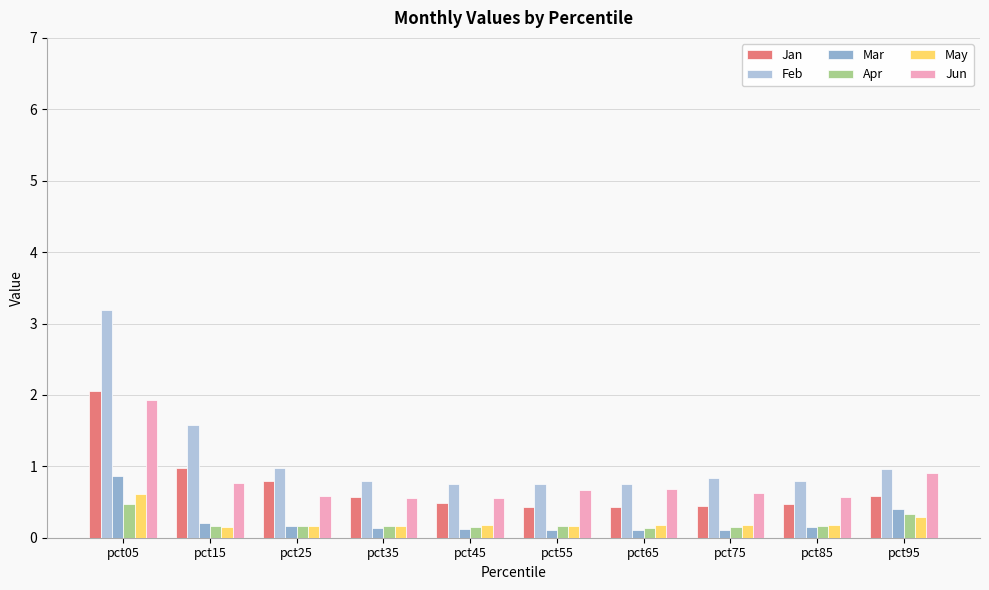

How many bars are there in total?

60